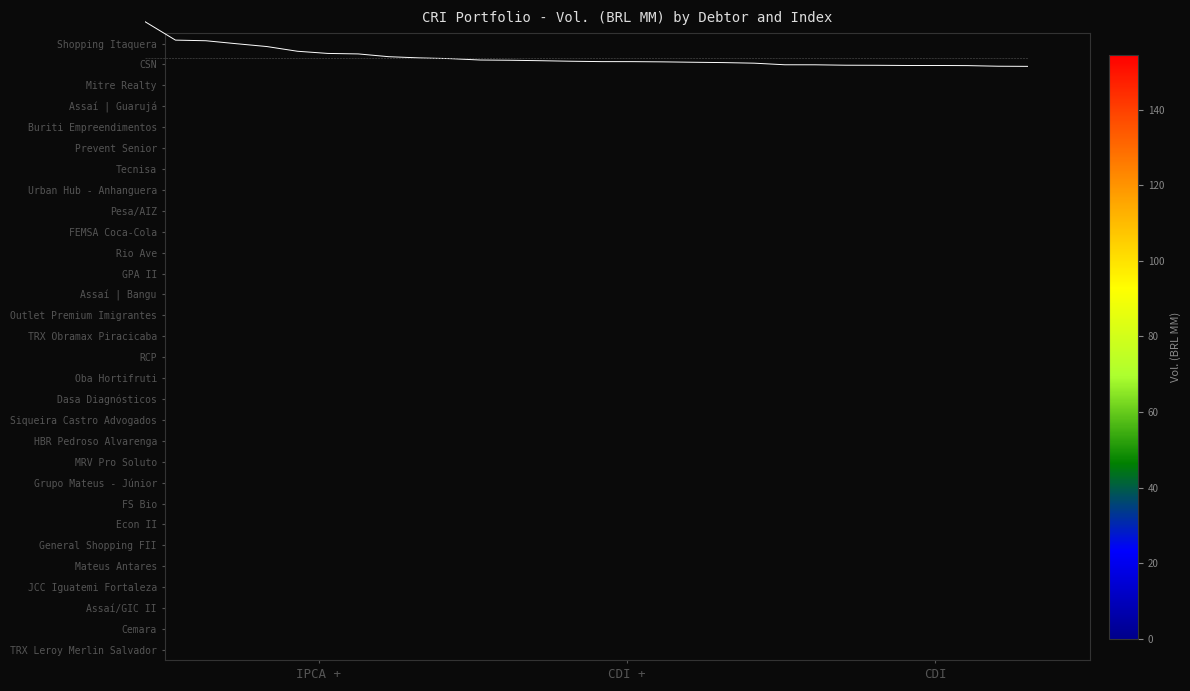

Reading left to right, what are all the values shown in this chart?

Shopping Itaquera: IPCA +=154.6	CDI +=0.0	CDI=0.0
CSN: IPCA +=105.7	CDI +=0.0	CDI=0.0
Mitre Realty: IPCA +=0.0	CDI +=104.0	CDI=0.0
Assaí | Guarujá: IPCA +=96.2	CDI +=0.0	CDI=0.0
Buriti Empreendimentos: IPCA +=88.7	CDI +=0.0	CDI=0.0
Prevent Senior: IPCA +=76.2	CDI +=0.0	CDI=0.0
Tecnisa: IPCA +=0.0	CDI +=70.4	CDI=0.0
Urban Hub - Anhanguera: IPCA +=69.1	CDI +=0.0	CDI=0.0
Pesa/AIZ: IPCA +=61.8	CDI +=0.0	CDI=0.0
FEMSA Coca-Cola: IPCA +=58.6	CDI +=0.0	CDI=0.0
Rio Ave: IPCA +=56.7	CDI +=0.0	CDI=0.0
GPA II: IPCA +=53.0	CDI +=0.0	CDI=0.0
Assaí | Bangu: IPCA +=52.3	CDI +=0.0	CDI=0.0
Outlet Premium Imigrantes: IPCA +=51.1	CDI +=0.0	CDI=0.0
TRX Obramax Piracicaba: IPCA +=49.7	CDI +=0.0	CDI=0.0
RCP: IPCA +=48.7	CDI +=0.0	CDI=0.0
Oba Hortifruti: IPCA +=0.0	CDI +=48.7	CDI=0.0
Dasa Diagnósticos: IPCA +=48.1	CDI +=0.0	CDI=0.0
Siqueira Castro Advogados: IPCA +=47.0	CDI +=0.0	CDI=0.0
HBR Pedroso Alvarenga: IPCA +=0.0	CDI +=46.1	CDI=0.0
MRV Pro Soluto: IPCA +=44.6	CDI +=0.0	CDI=0.0
Grupo Mateus - Júnior: IPCA +=40.4	CDI +=0.0	CDI=0.0
FS Bio: IPCA +=0.0	CDI +=40.3	CDI=0.0
Econ II: IPCA +=0.0	CDI +=39.2	CDI=0.0
General Shopping FII: IPCA +=39.0	CDI +=0.0	CDI=0.0
Mateus Antares: IPCA +=38.5	CDI +=0.0	CDI=0.0
JCC Iguatemi Fortaleza: IPCA +=0.0	CDI +=38.5	CDI=0.0
Assaí/GIC II: IPCA +=38.1	CDI +=0.0	CDI=0.0
Cemara: IPCA +=36.5	CDI +=0.0	CDI=0.0
TRX Leroy Merlin Salvador: IPCA +=36.1	CDI +=0.0	CDI=0.0